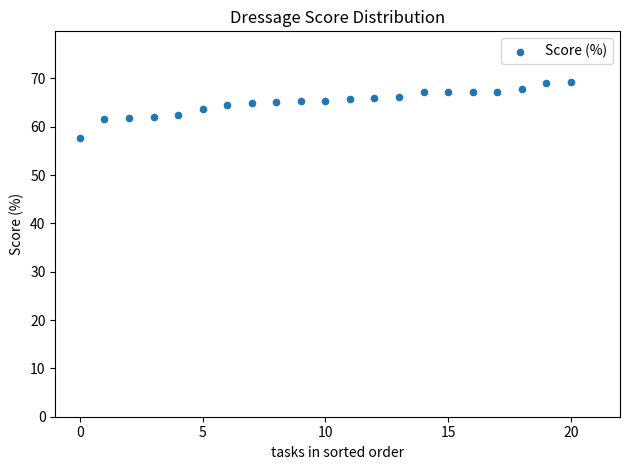

What is the range of Y values (max minus min)?

11.6